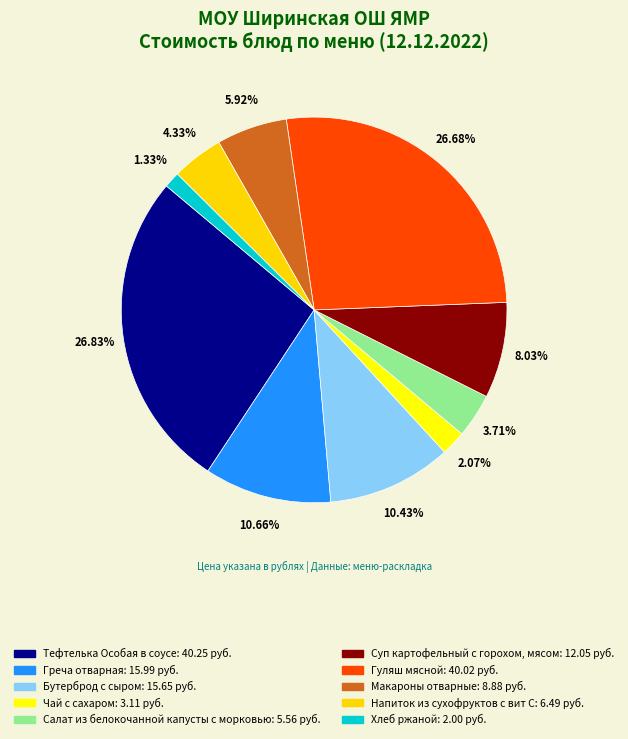

To the nearest percent, what portion does Чай с сахаром represent?

2%